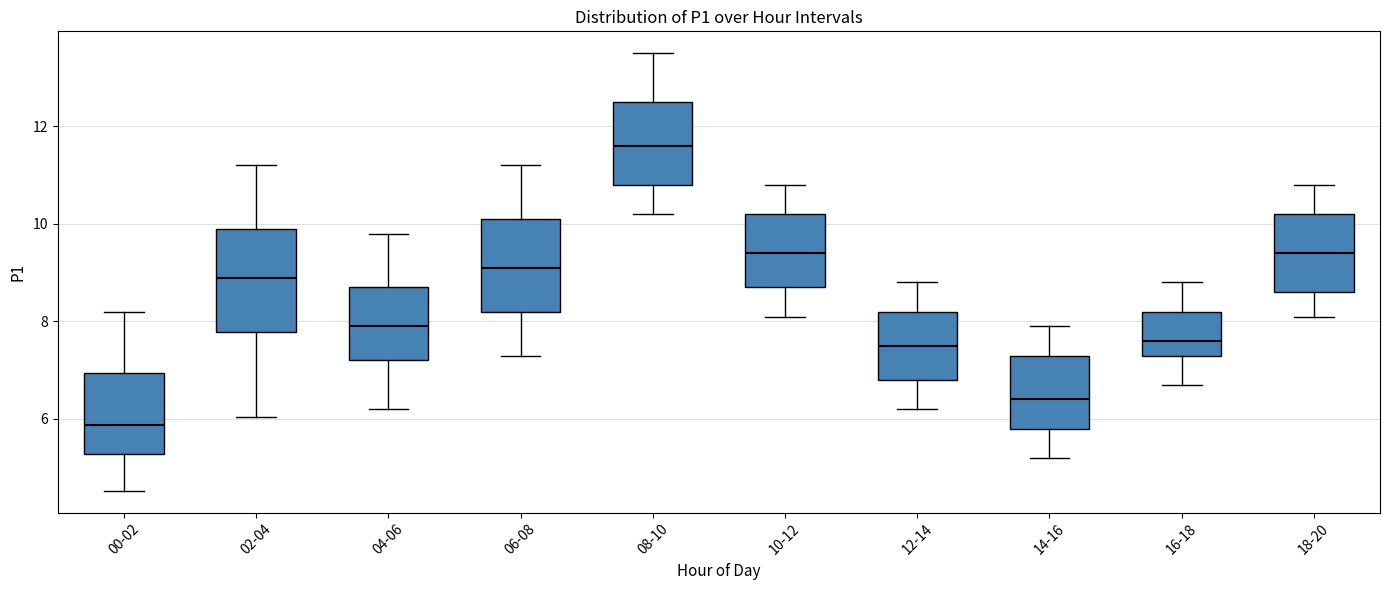

Where does the lower whisker of the box for 16-18 end on the y-axis? The values are not printed on the chart, so give them approximately, as read against the axis.

6.8